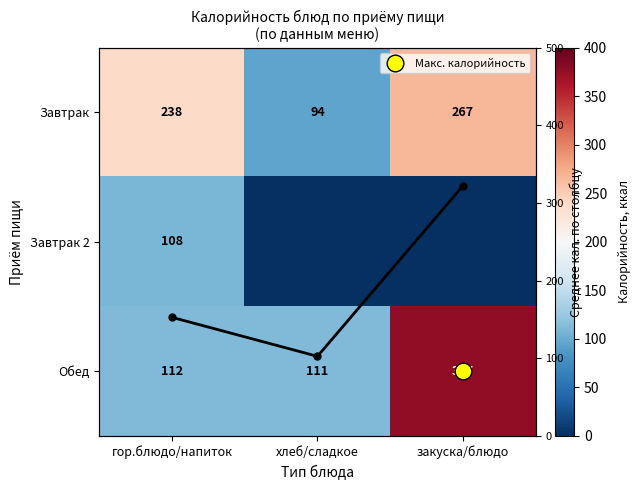

Rank the series at хлеб/сладкое from highest to lowest value.

Обед, Среднее по столбцу, Завтрак, Завтрак 2